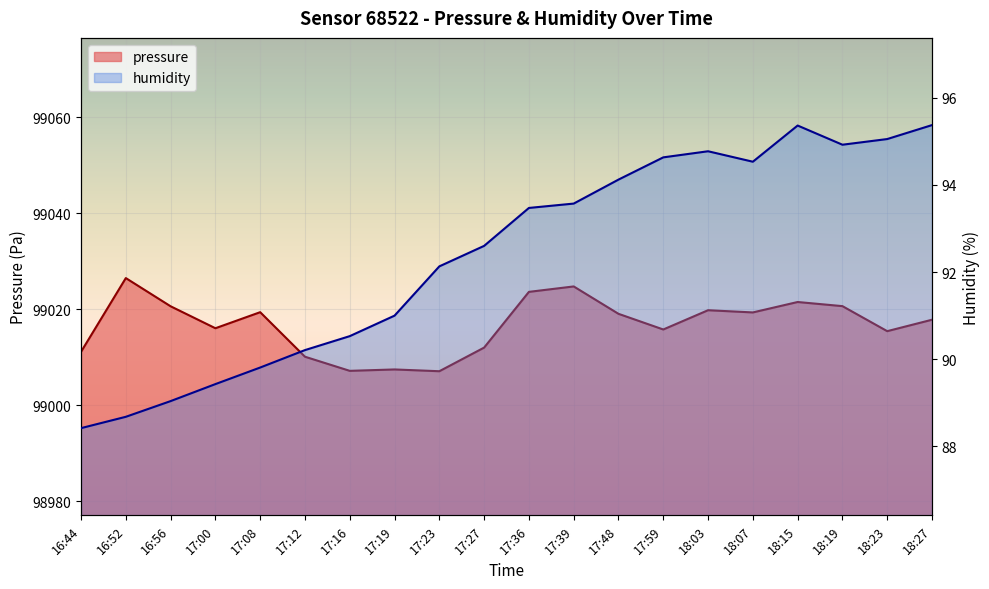

At which category is the sum across all series the highest?

17:39